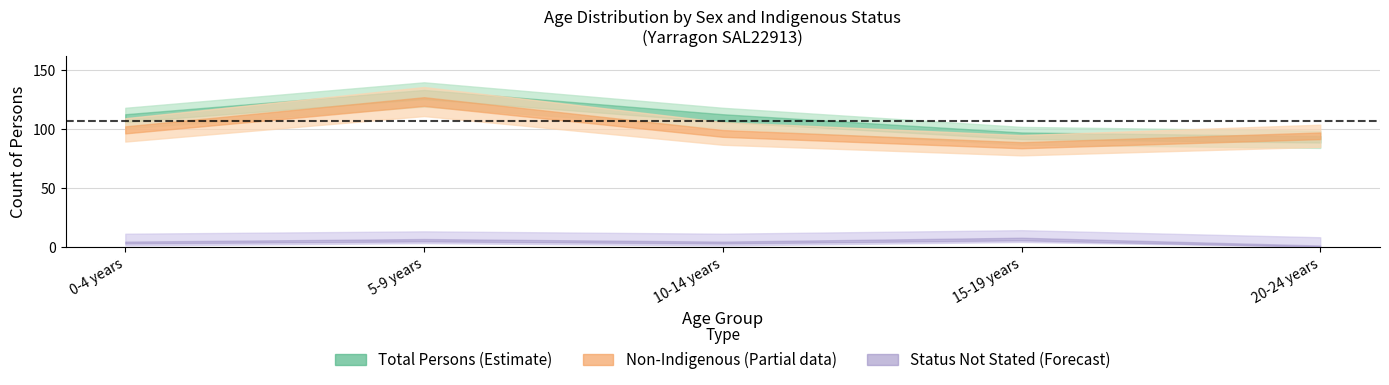

What is the total value across all series at 5-9 years?

257